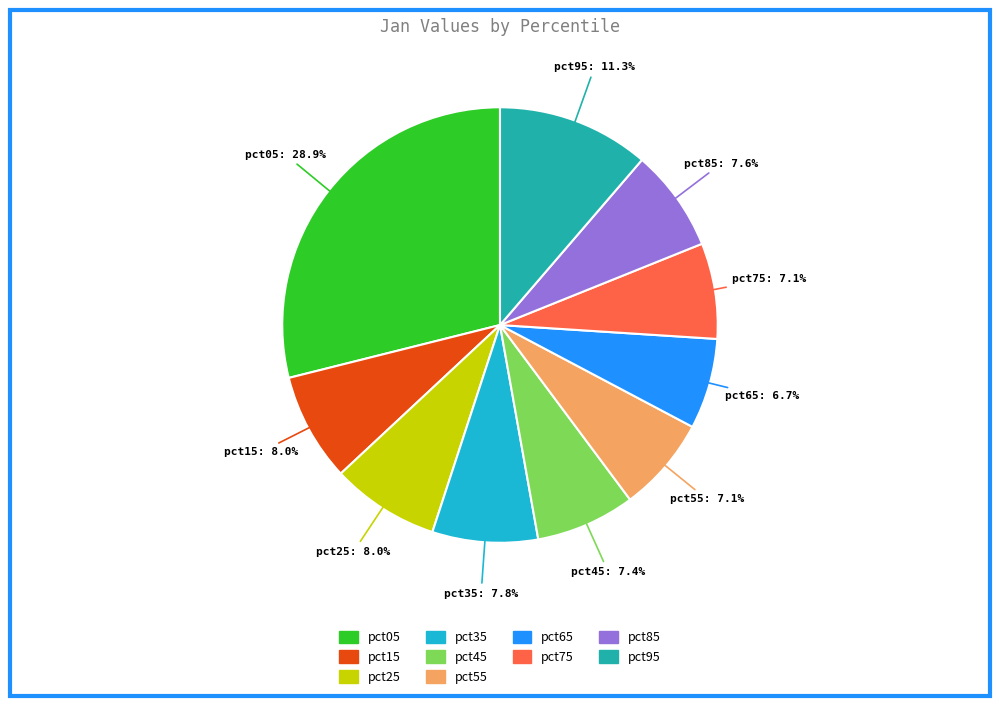

Does pct45 account for over 50% of the chart?

No